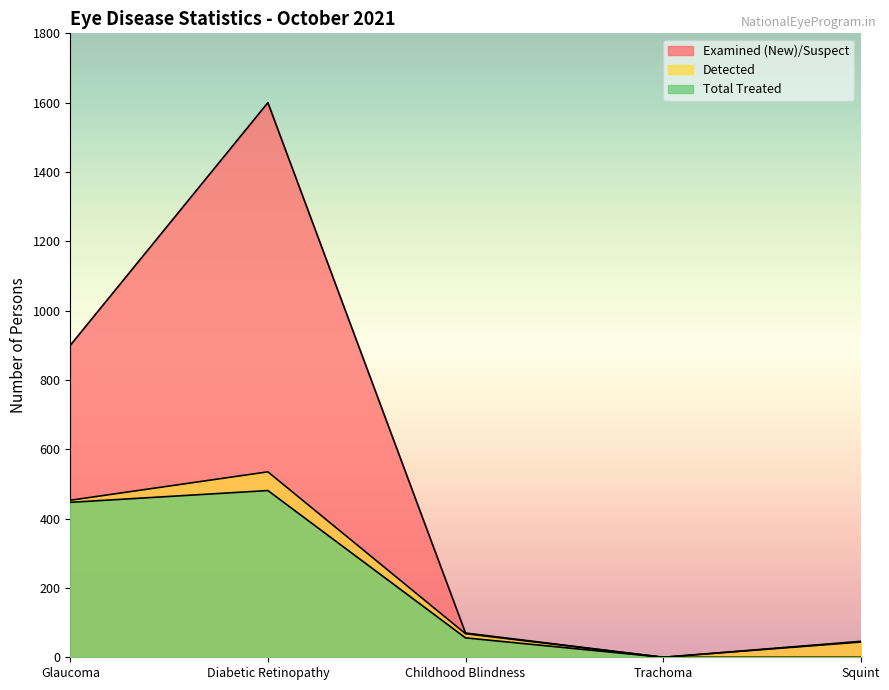

True or false: Examined (New)/Suspect and Total Treated cross at least once.

False